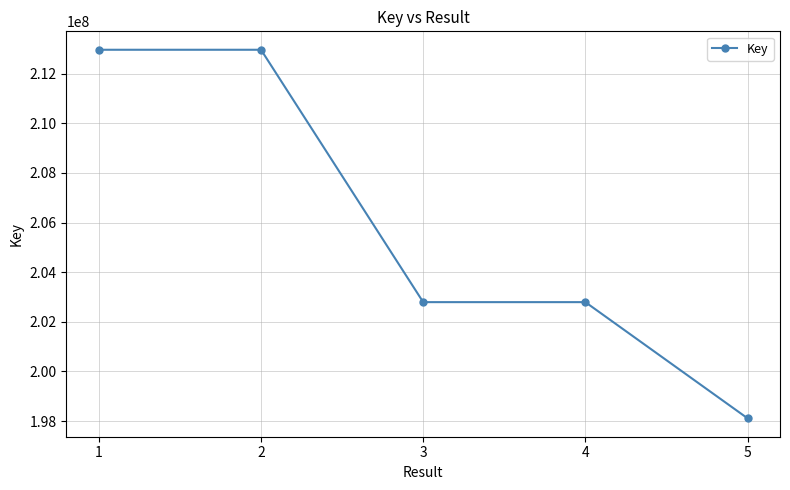

What is the difference between the values at 5 and 3?

4682603